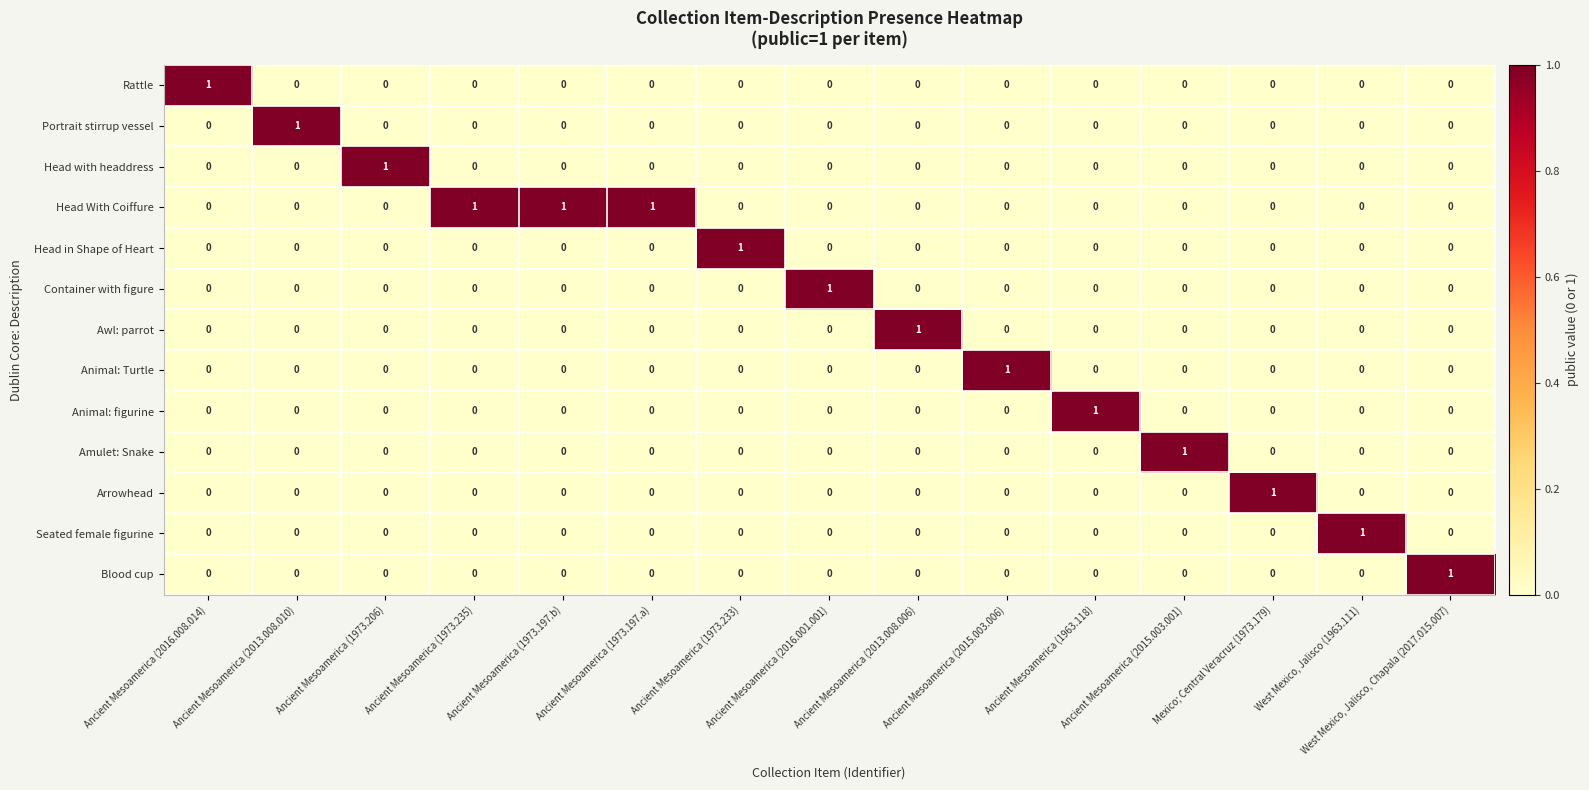

Which series has the largest total across all categories?

Head With Coiffure